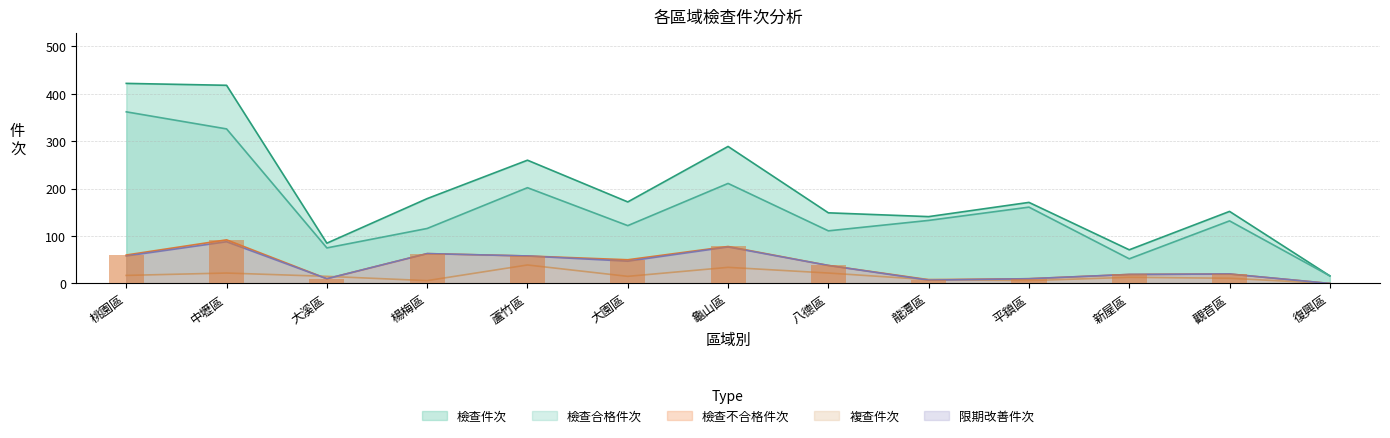

What is the label of the 11th bar from the left?

新屋區